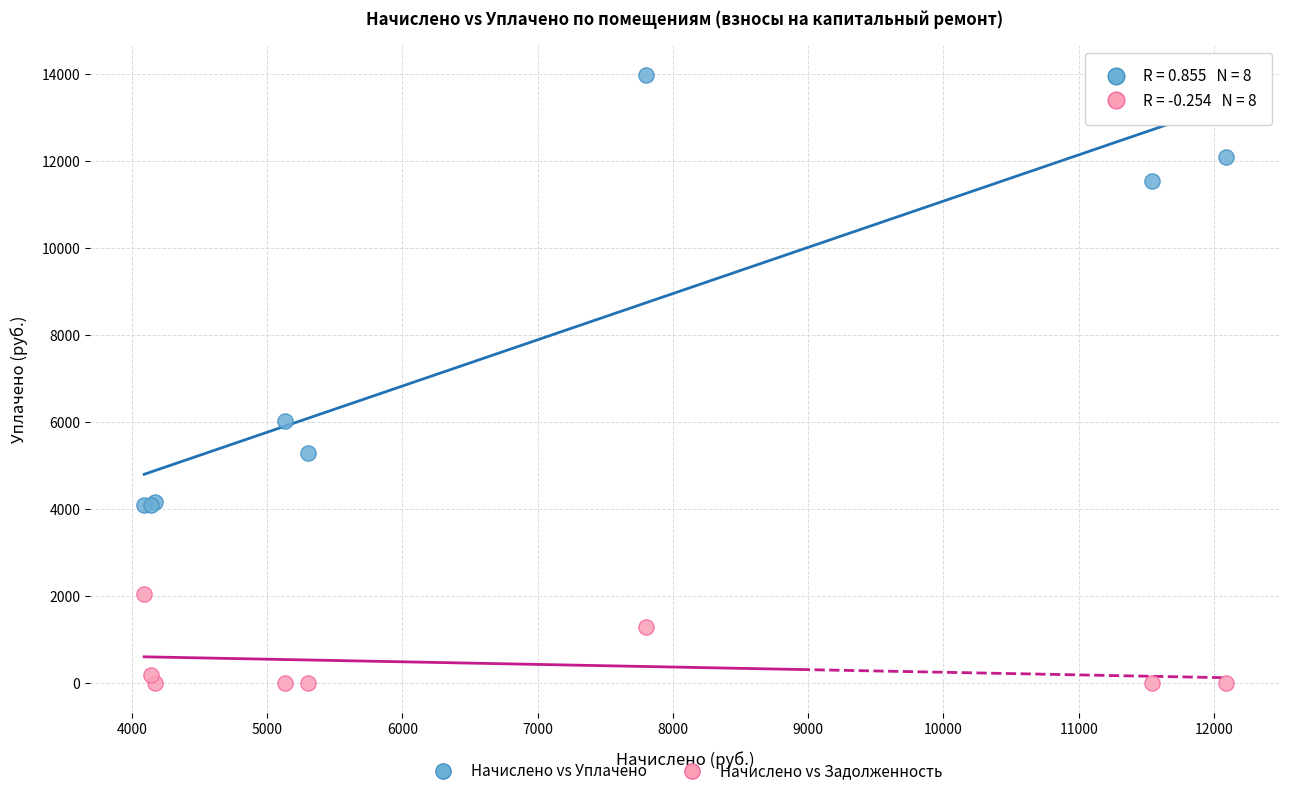

Which series has the widest spread of Y values?

Начислено vs Уплачено